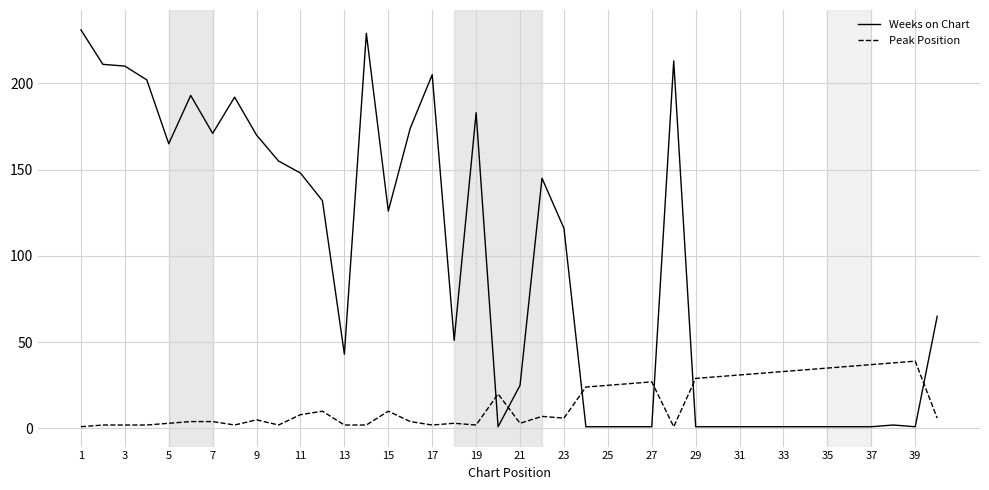

Rank the series by their average value, from lowest to highest.

Peak Position, Weeks on Chart